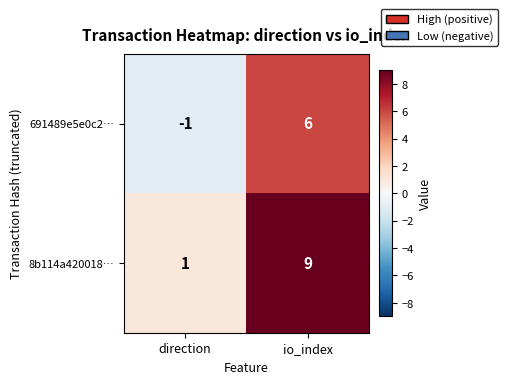

What is the approximate value of 8b114a420018… at io_index?

9